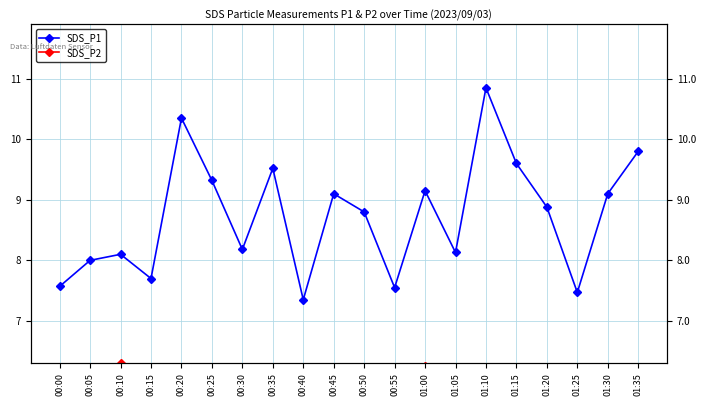

True or false: SDS_P2 has a value of 4.8 at 00:40.

True